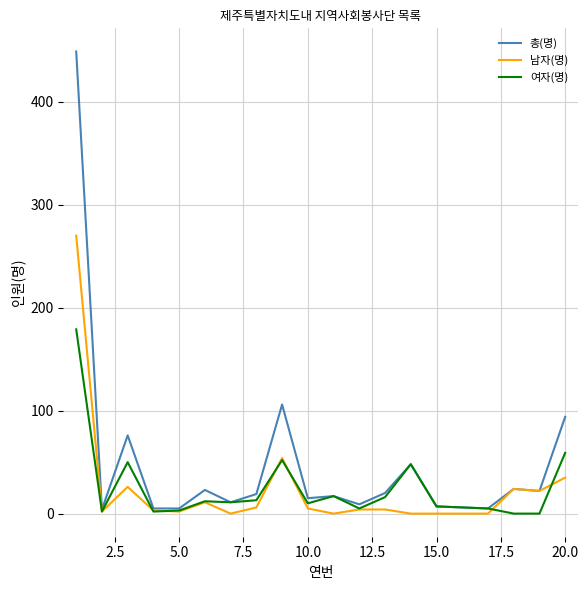

Which series has the largest total across all categories?

총(명)